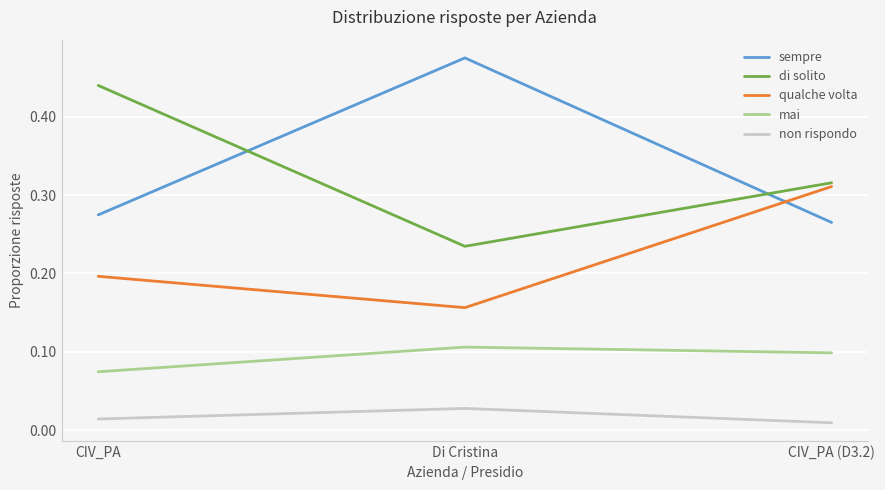

Which series changed the most between Di Cristina and CIV_PA (D3.2)?

sempre